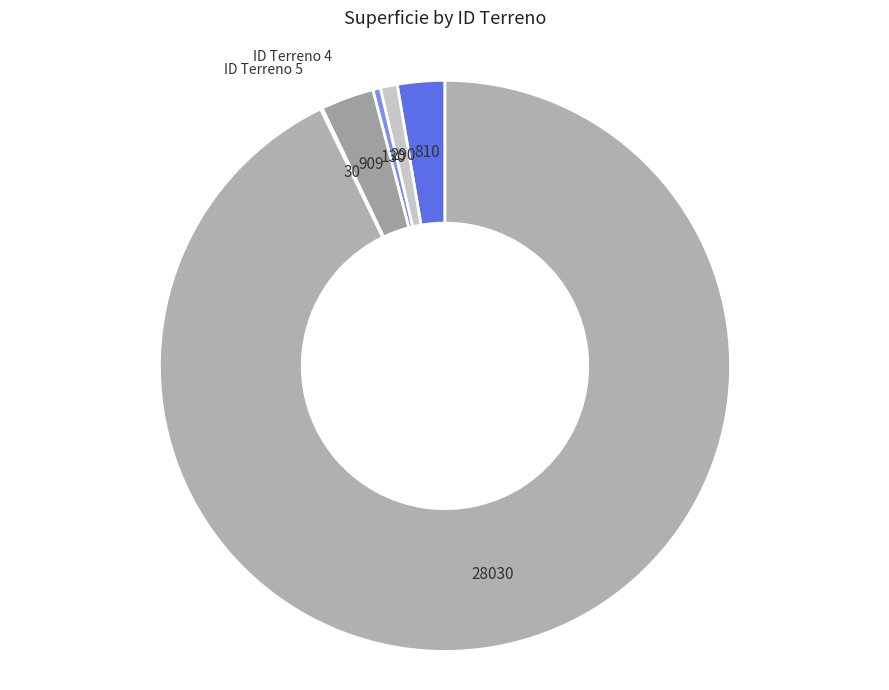

How many slices are in this pie chart?

6